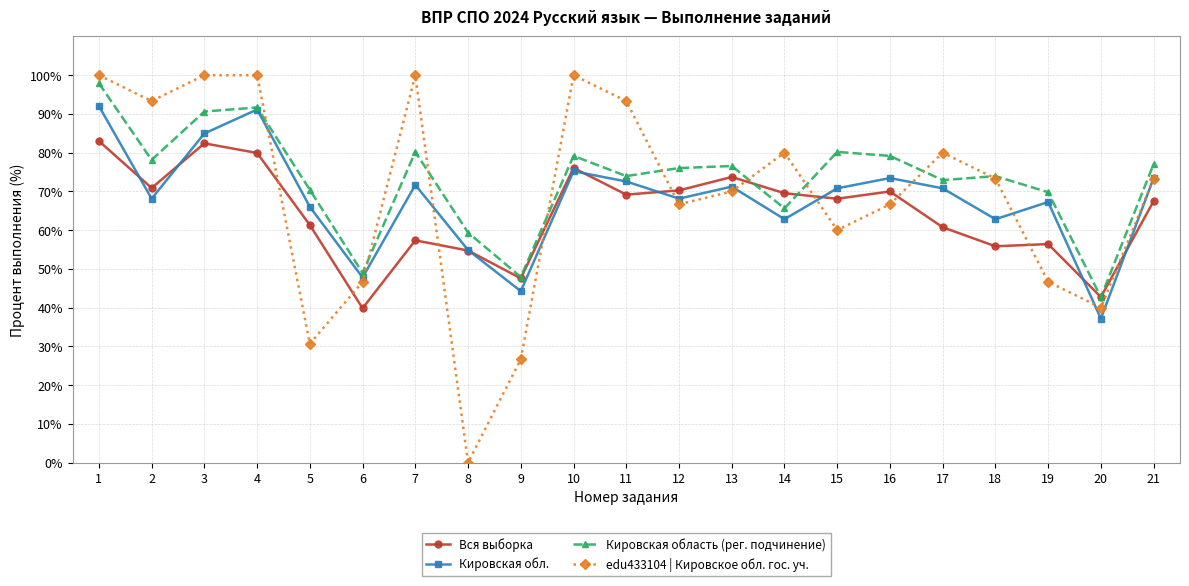

What is the value of the Кировская обл. point at the 4th from the left?

91.2